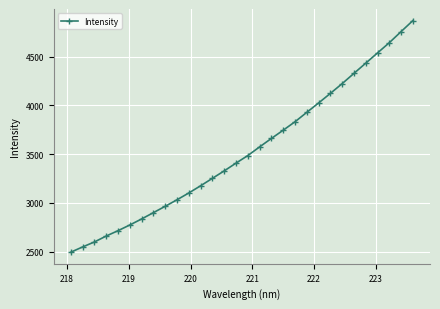

How many data points does each series have?

30